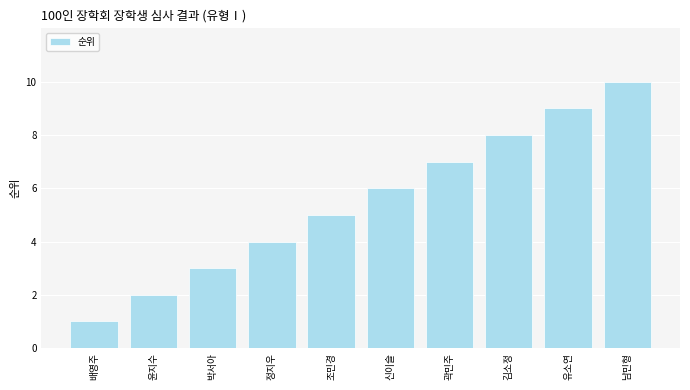

Between 남민형 and 곽민주, which is larger?

남민형